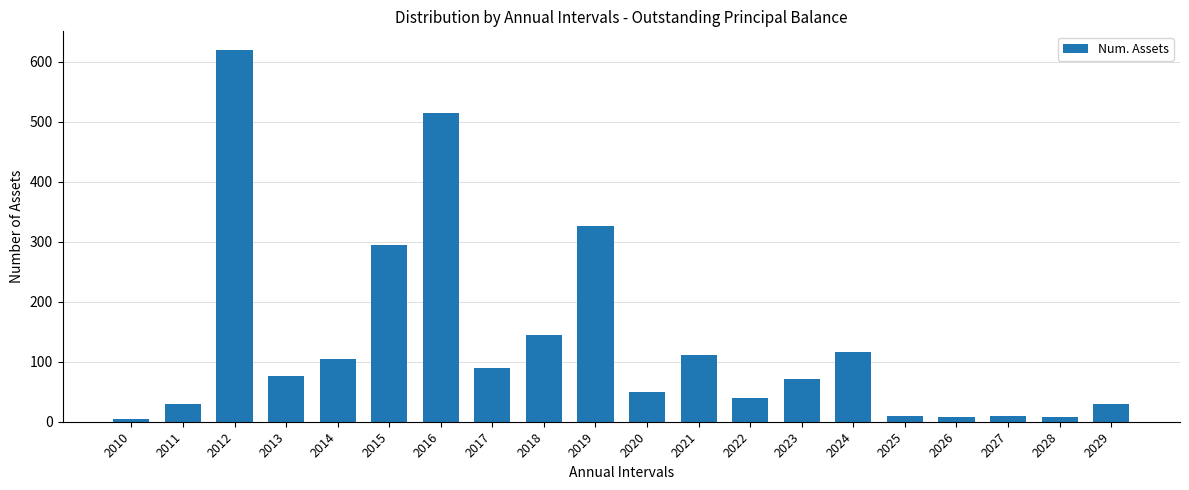

At which label is the value closest to 312?

2019